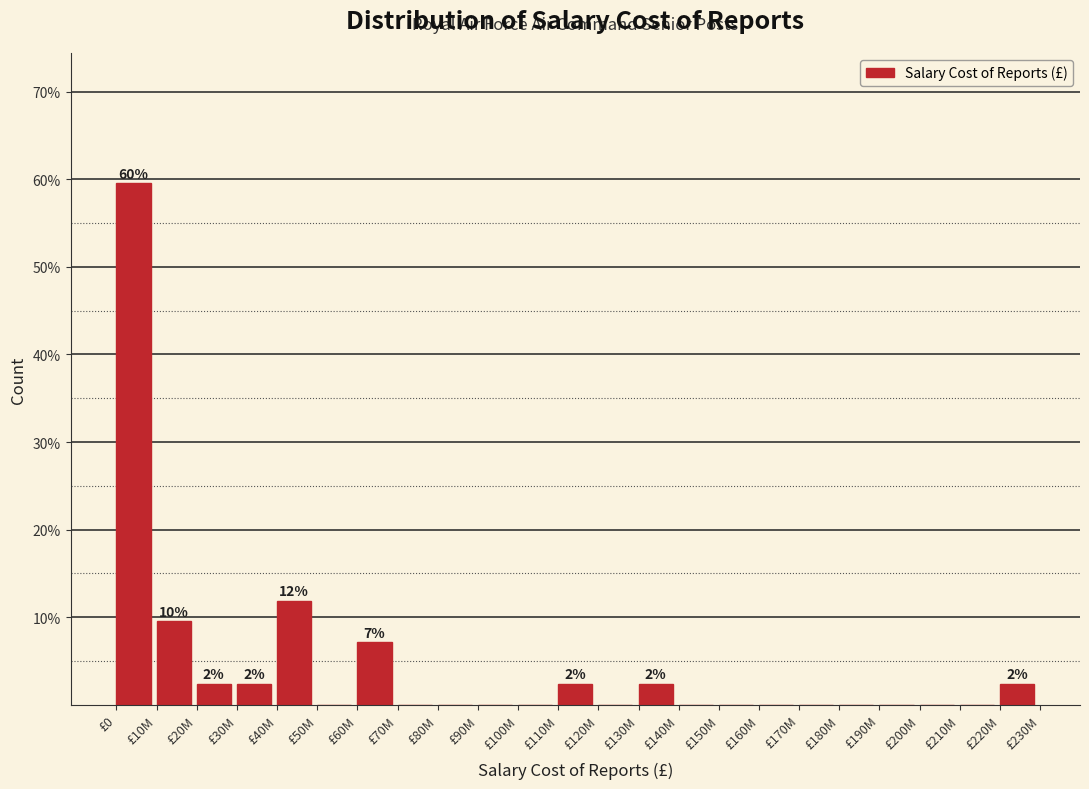

Reading left to right, transcribe all the data shown in this chart.

£0=59.5	£10M=9.5	£20M=2.4	£30M=2.4	£40M=11.9	£50M=0.0	£60M=7.1	£70M=0.0	£80M=0.0	£90M=0.0	£100M=0.0	£110M=2.4	£120M=0.0	£130M=2.4	£140M=0.0	£150M=0.0	£160M=0.0	£170M=0.0	£180M=0.0	£190M=0.0	£200M=0.0	£210M=0.0	£220M=2.4